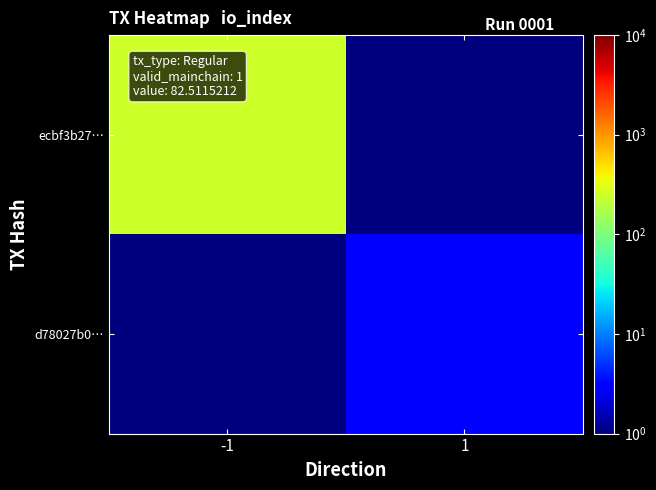

What is the difference between the highest and lowest values at 1?

2.5